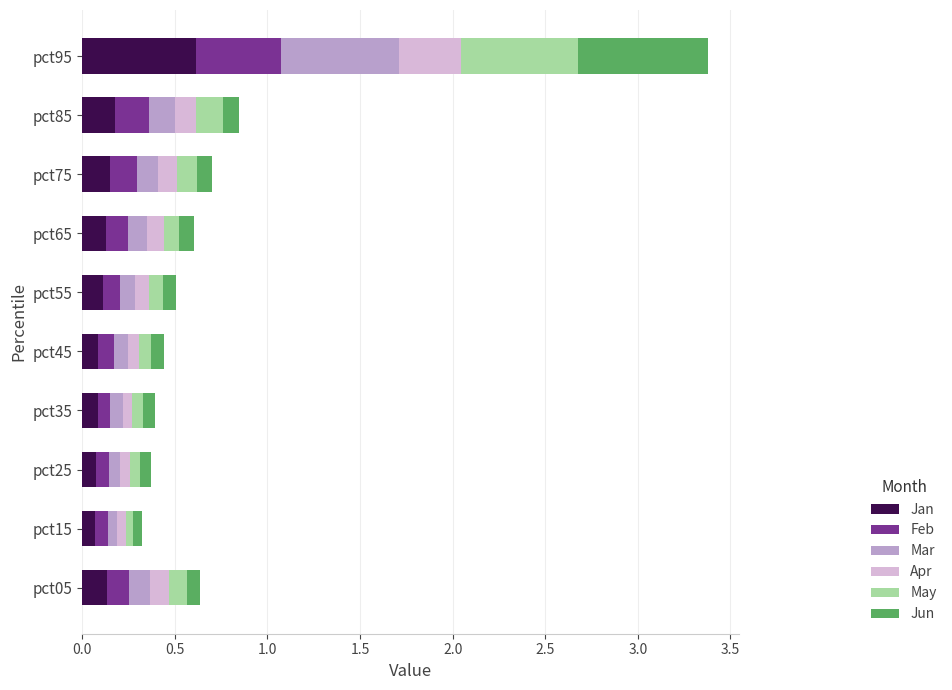

What is the total value across all series at pct05?

0.6